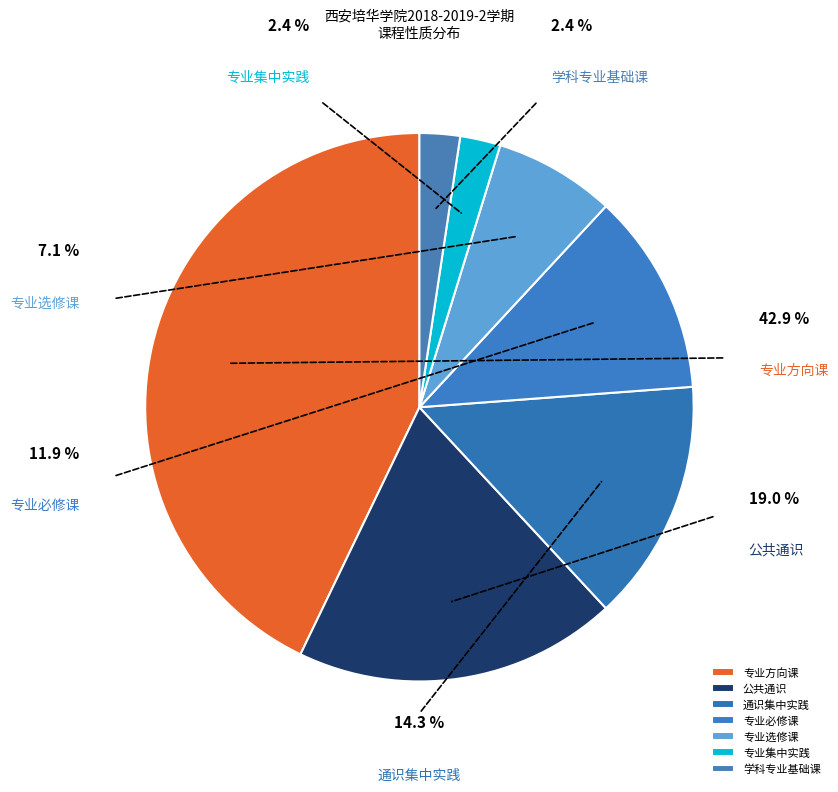

To the nearest percent, what is the combined percentage of 专业选修课 and 专业必修课?

19%